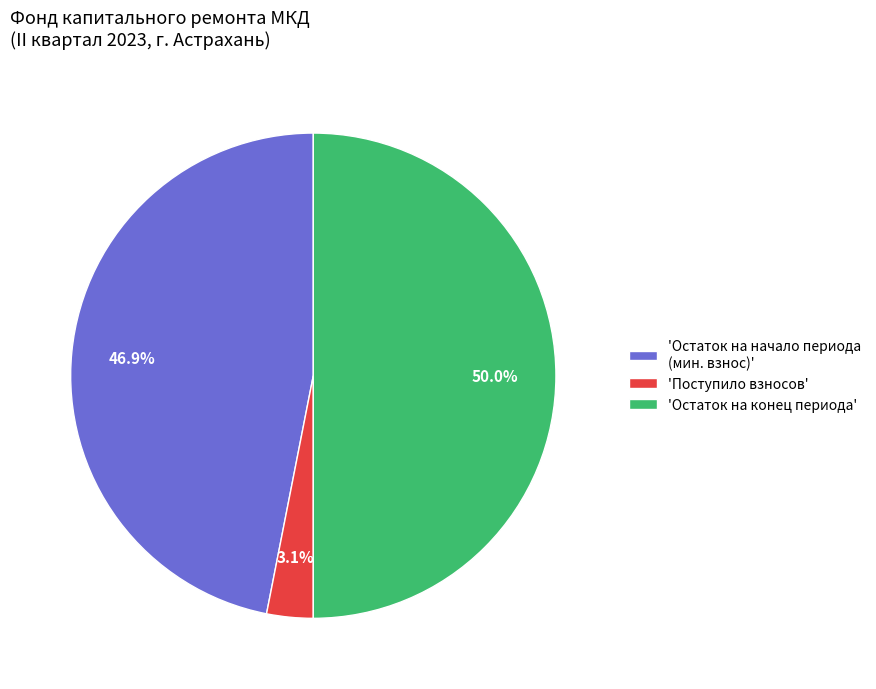

What is the smallest slice in the pie chart?

'Поступило взносов'